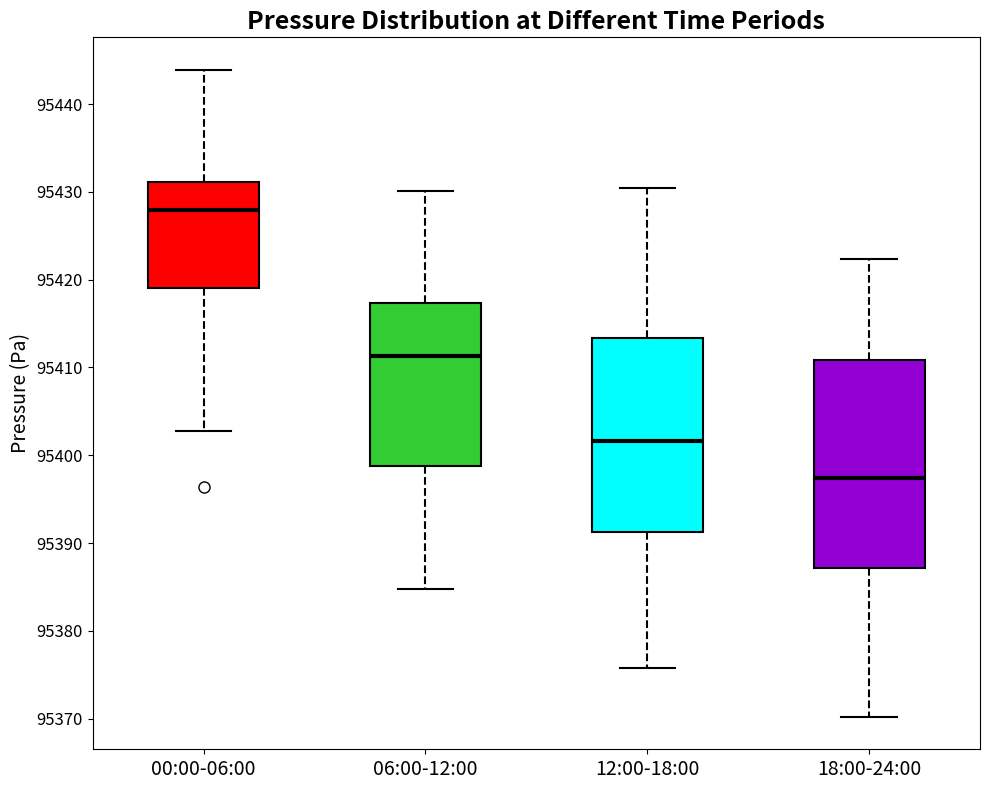

Comparing the boxes themselves (not the whiskers), which one is the tallest?

18:00-24:00